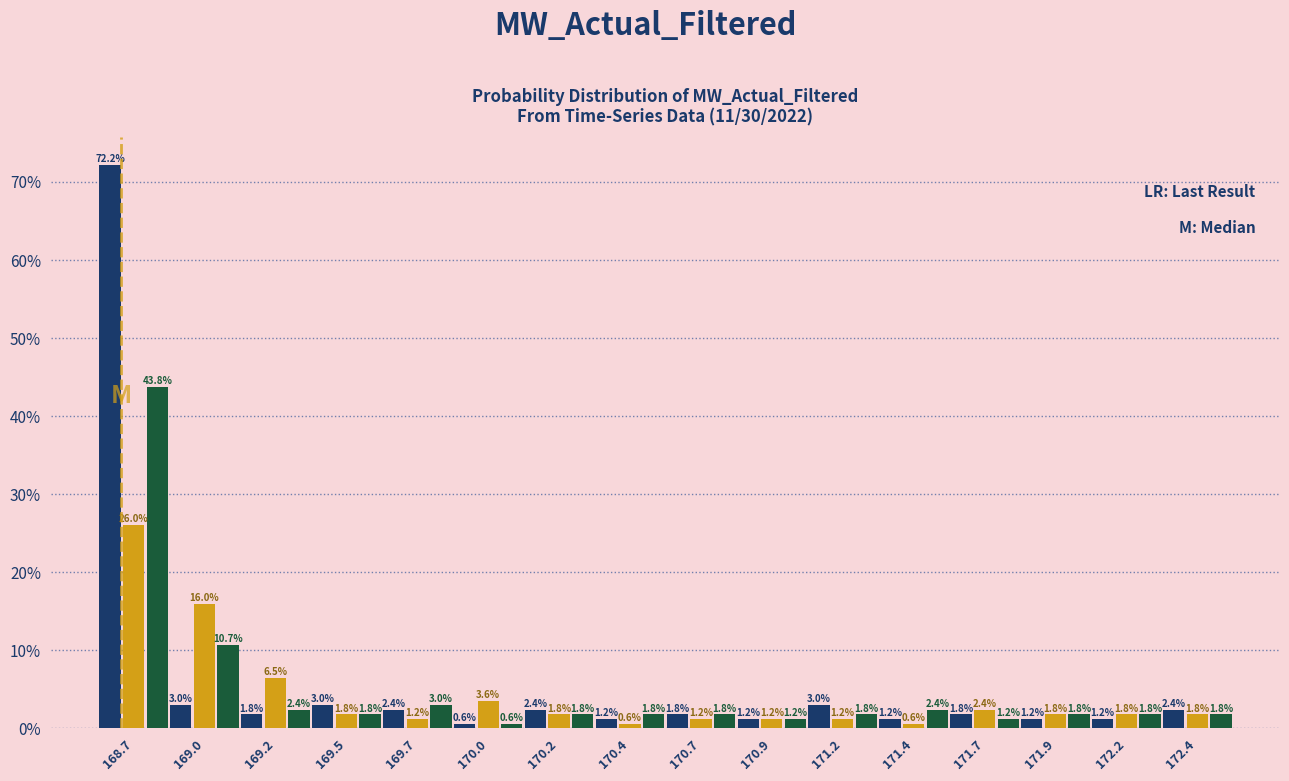

What is the minimum value shown in the chart?

0.6